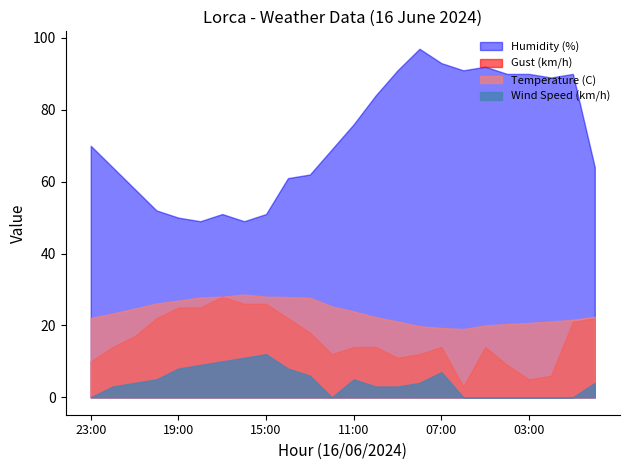

Reading left to right, transcribe all the data shown in this chart.

Temperature (C): 22.1	23.3	24.7	26.1	26.9	27.8	28.0	28.6	28.0	27.9	27.7	25.3	23.9	22.3	21.1	19.8	19.3	19.0	20.0	20.4	20.7	21.1	21.6	22.4
Humidity (%): 70.0	64.0	58.0	52.0	50.0	49.0	51.0	49.0	51.0	61.0	62.0	69.0	76.0	84.0	91.0	97.0	93.0	91.0	92.0	90.0	90.0	89.0	90.0	64.0
Wind Speed (km/h): 0.0	3.0	4.0	5.0	8.0	9.0	10.0	11.0	12.0	8.0	6.0	0.0	5.0	3.0	3.0	4.0	7.0	0.0	0.0	0.0	0.0	0.0	0.0	4.0
Gust (km/h): 10.0	14.0	17.0	22.0	25.0	25.0	28.0	26.0	26.0	22.0	18.0	12.0	14.0	14.0	11.0	12.0	14.0	3.0	14.0	9.0	5.0	6.0	21.0	22.0